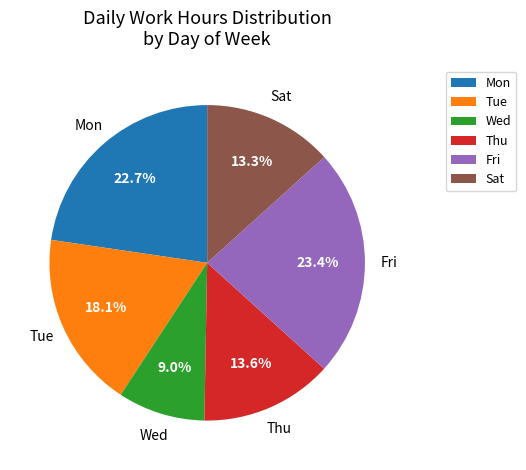

What percentage is the Tue slice, to the nearest percent?

18%